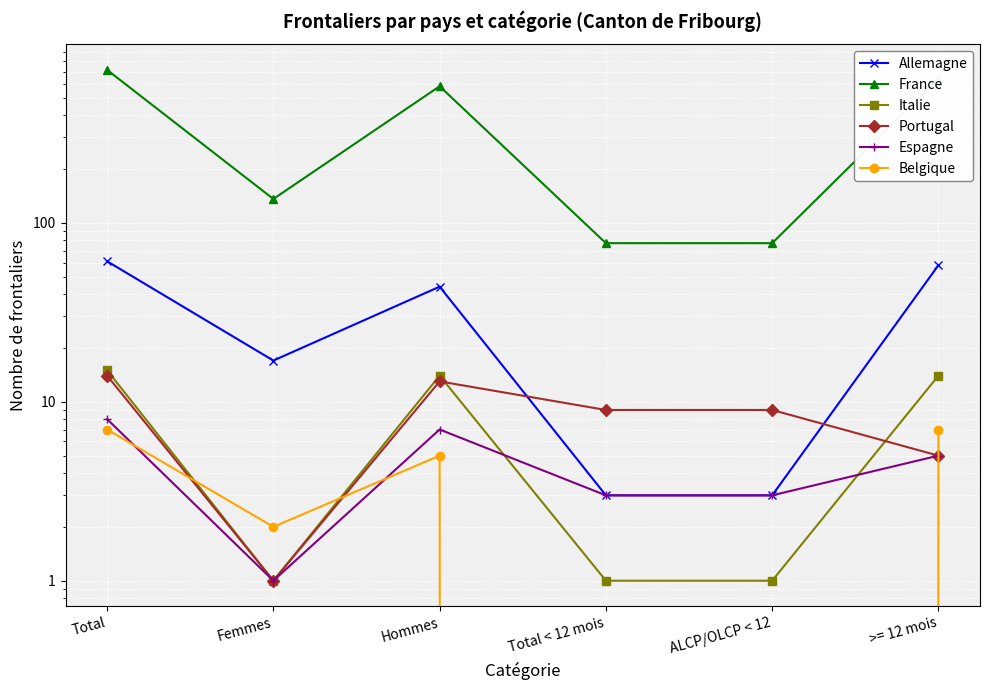

Where is the first local minimum for Italie?

Femmes